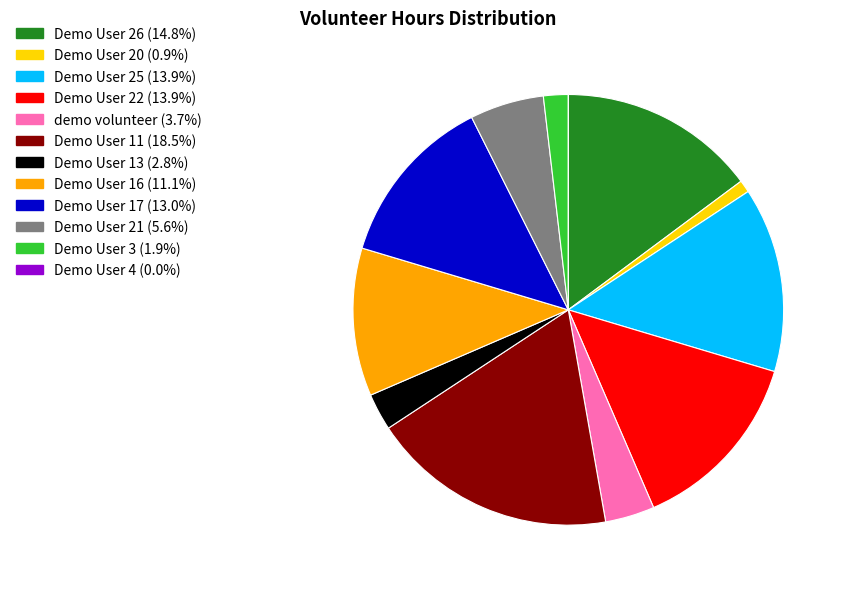

Between Demo User 3 and Demo User 22, which is larger?

Demo User 22